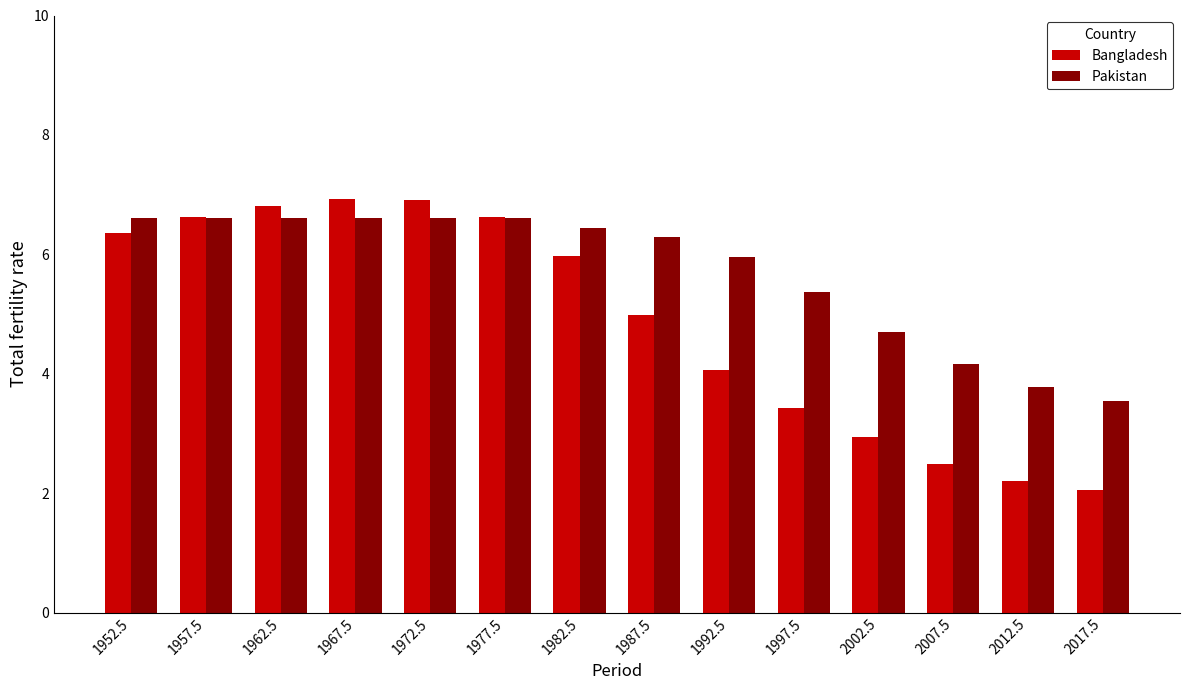

Rank the series at 1992.5 from highest to lowest value.

Pakistan, Bangladesh